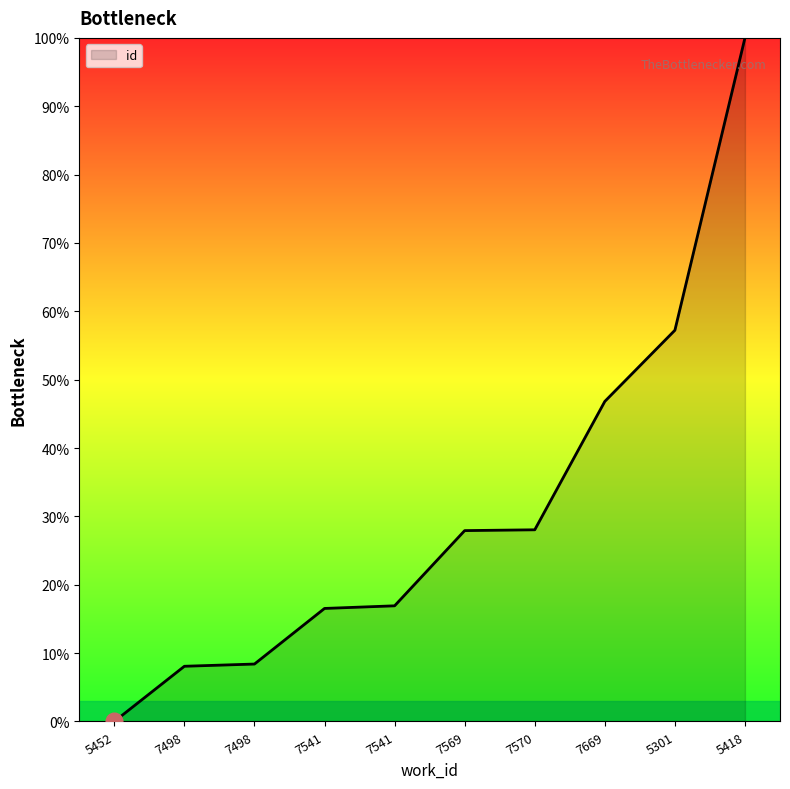

At which label does the data first exceed 27?

7569